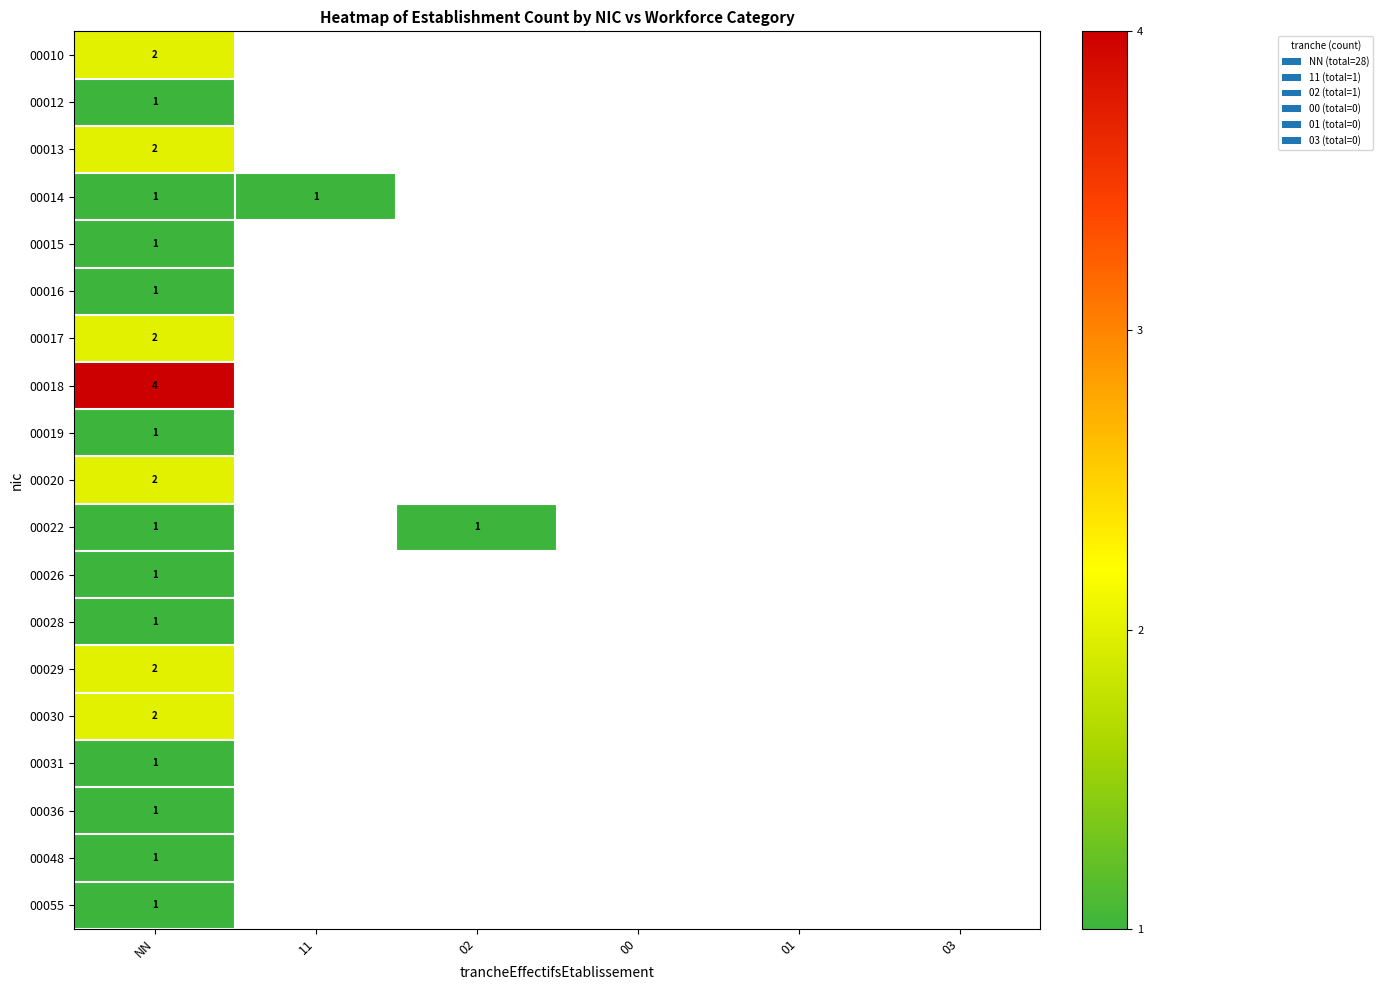

Is it true that 00012 equals 1 at NN?

True